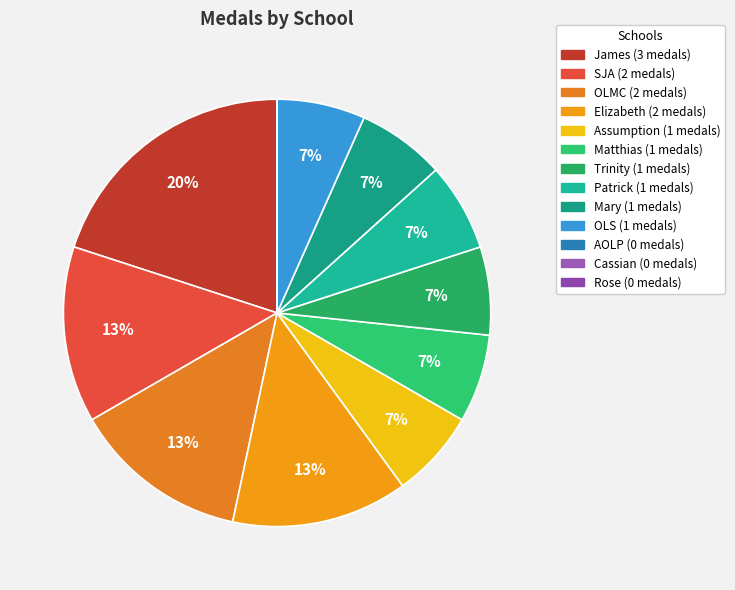

Combined, what portion of the pie is Cassian and Mary?

6.7%